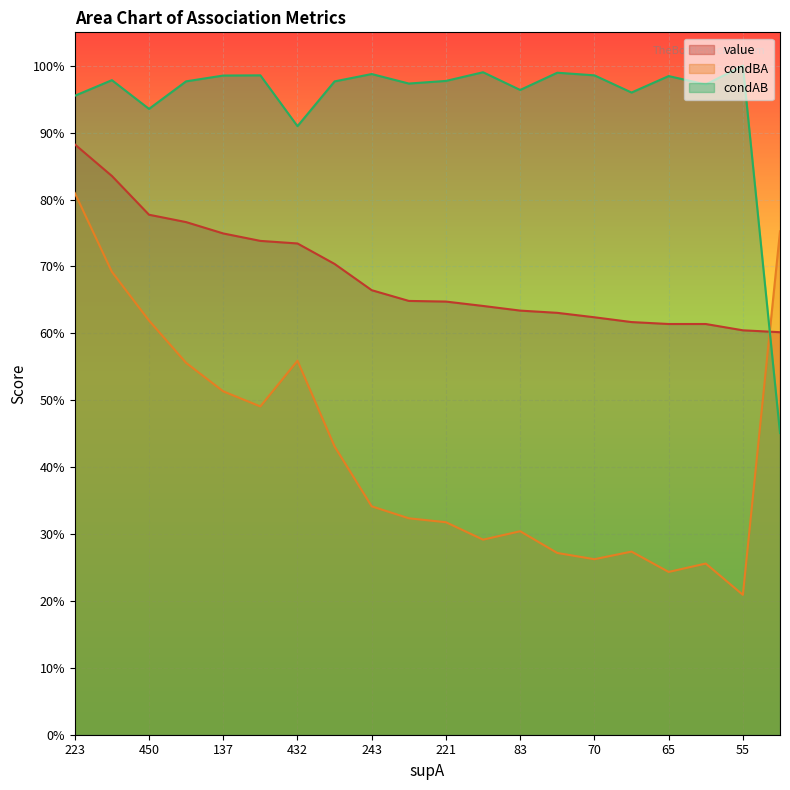

Is the value of condBA at 1173 greater than the value of value at 179?

Yes